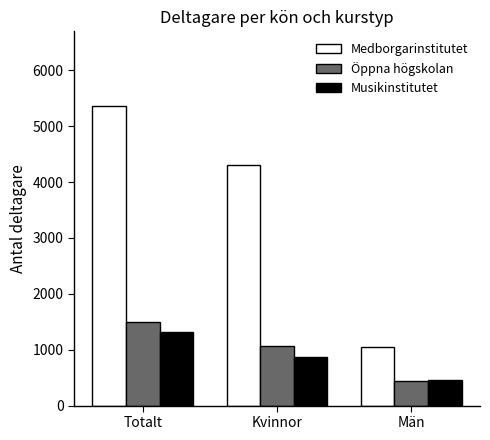

At which label does Öppna högskolan reach its minimum?

Män